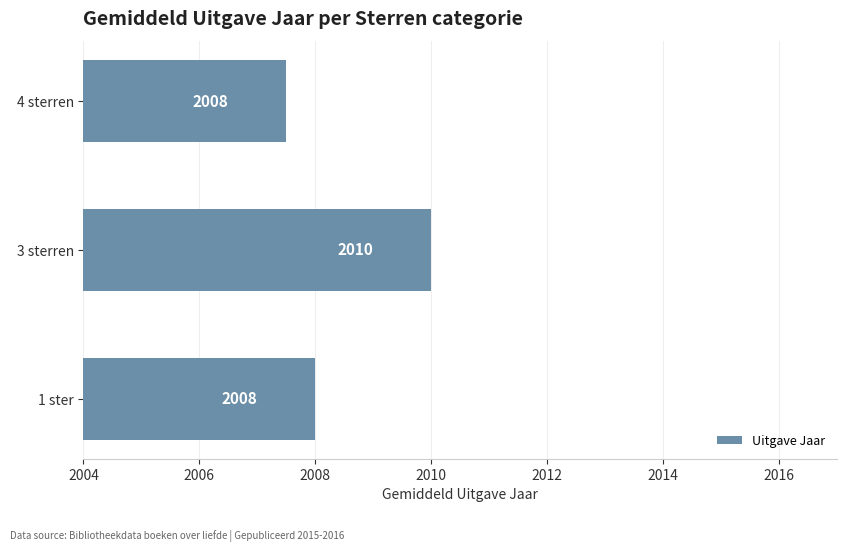

What is the sum of the values at 3 sterren and 1 ster?

4018.0